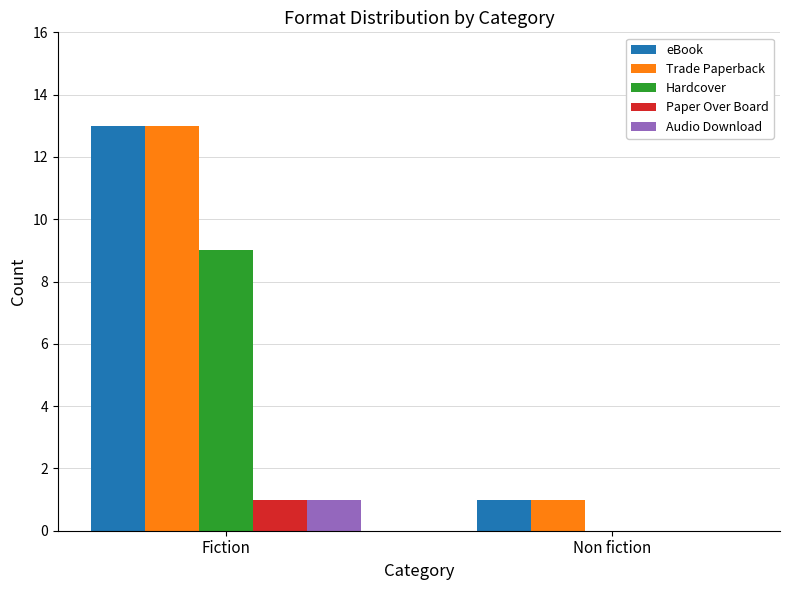

What is the sum of the Trade Paperback values at Non fiction and Fiction?

14